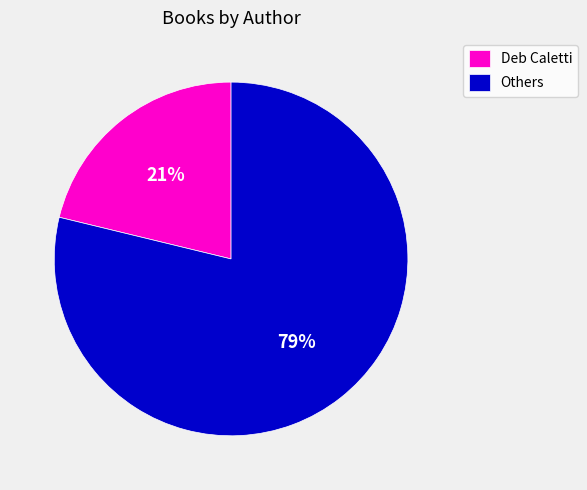

Is there any slice that represents more than half of the pie?

Yes